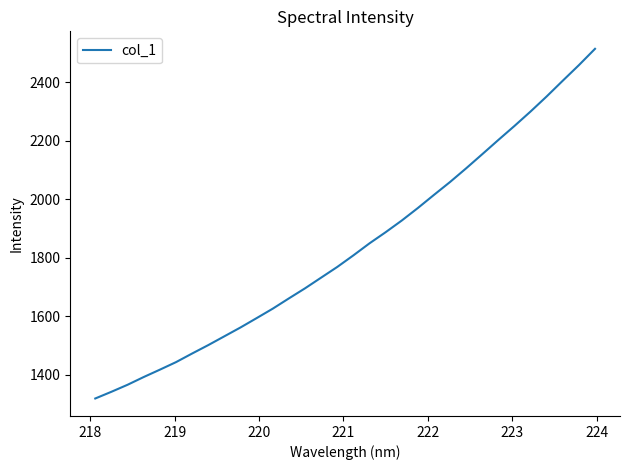

What is the greatest value displayed?

2514.9